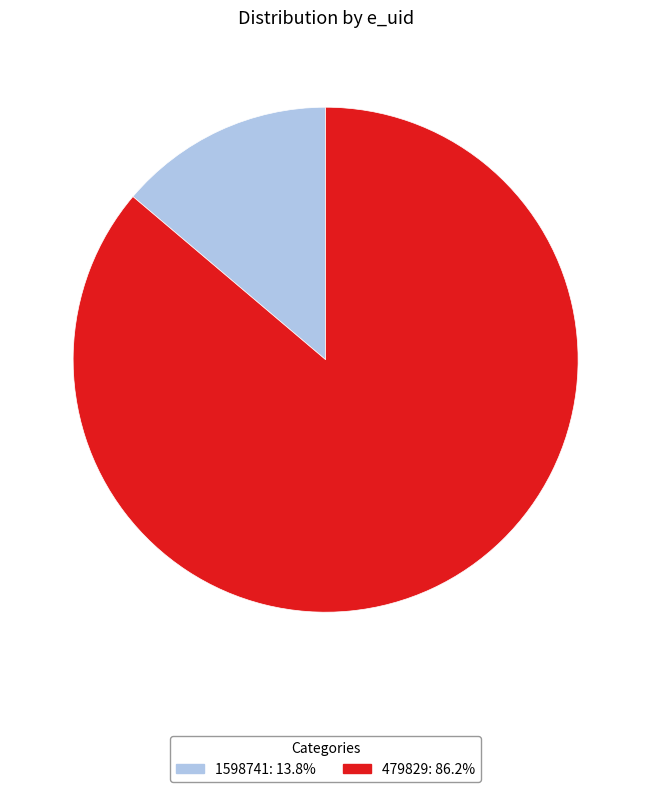

Rank the categories by value from highest to lowest.

479829, 1598741